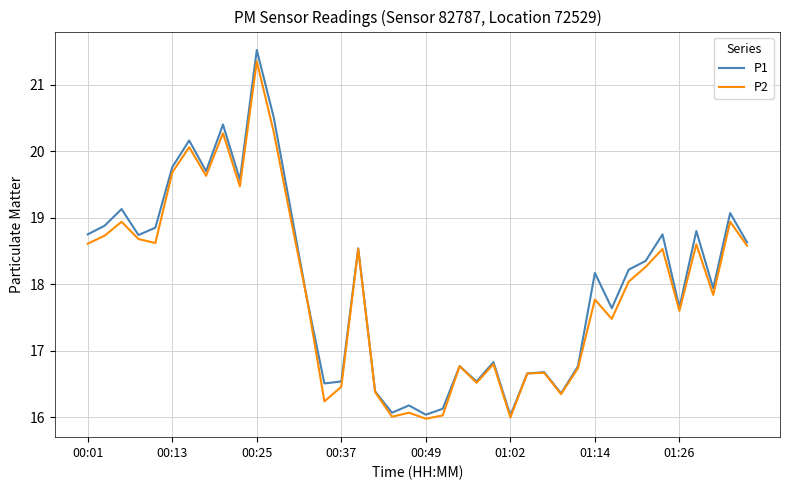

What is the lowest value of the P1 series?

16.0